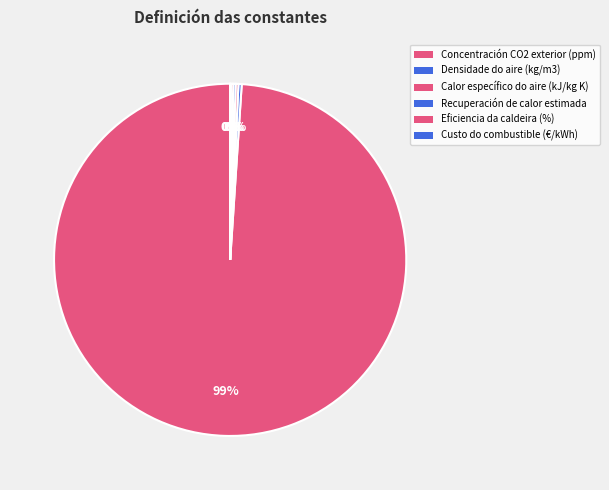

Rank the categories by value from lowest to highest.

Custo do combustible (€/kWh), Recuperación de calor estimada, Eficiencia da caldeira (%), Calor específico do aire (kJ/kg K), Densidade do aire (kg/m3), Concentración CO2 exterior (ppm)